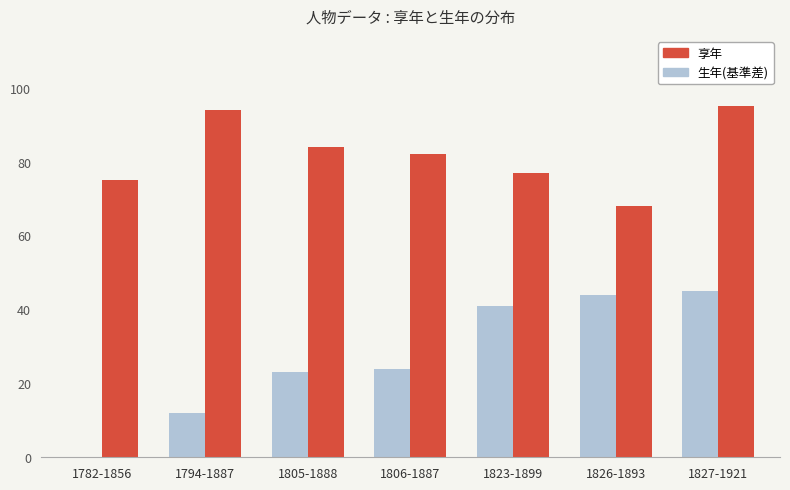

Reading right to left, extract all data points from this chart.

生年(基準差): 1827-1921=45	1826-1893=44	1823-1899=41	1806-1887=24	1805-1888=23	1794-1887=12	1782-1856=0
享年: 1827-1921=95	1826-1893=68	1823-1899=77	1806-1887=82	1805-1888=84	1794-1887=94	1782-1856=75